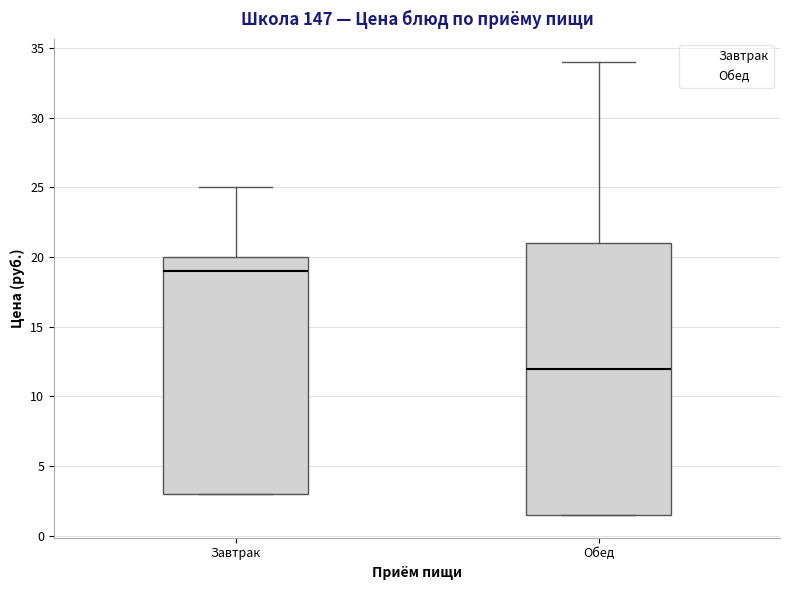

Where does the upper whisker of the box for Обед end on the y-axis? The values are not printed on the chart, so give them approximately, as read against the axis.

34.0